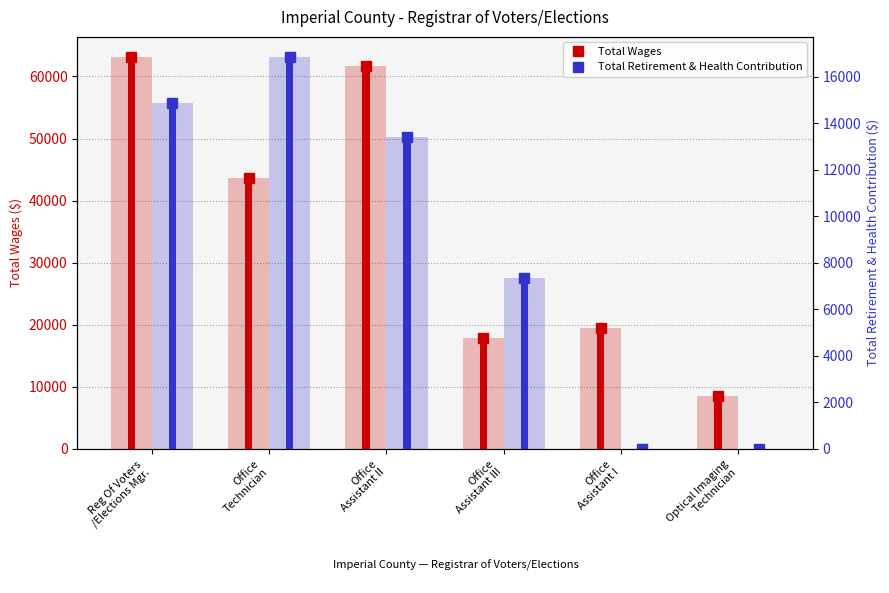

What is the average value of the Total Retirement & Health Contribution series?

8760